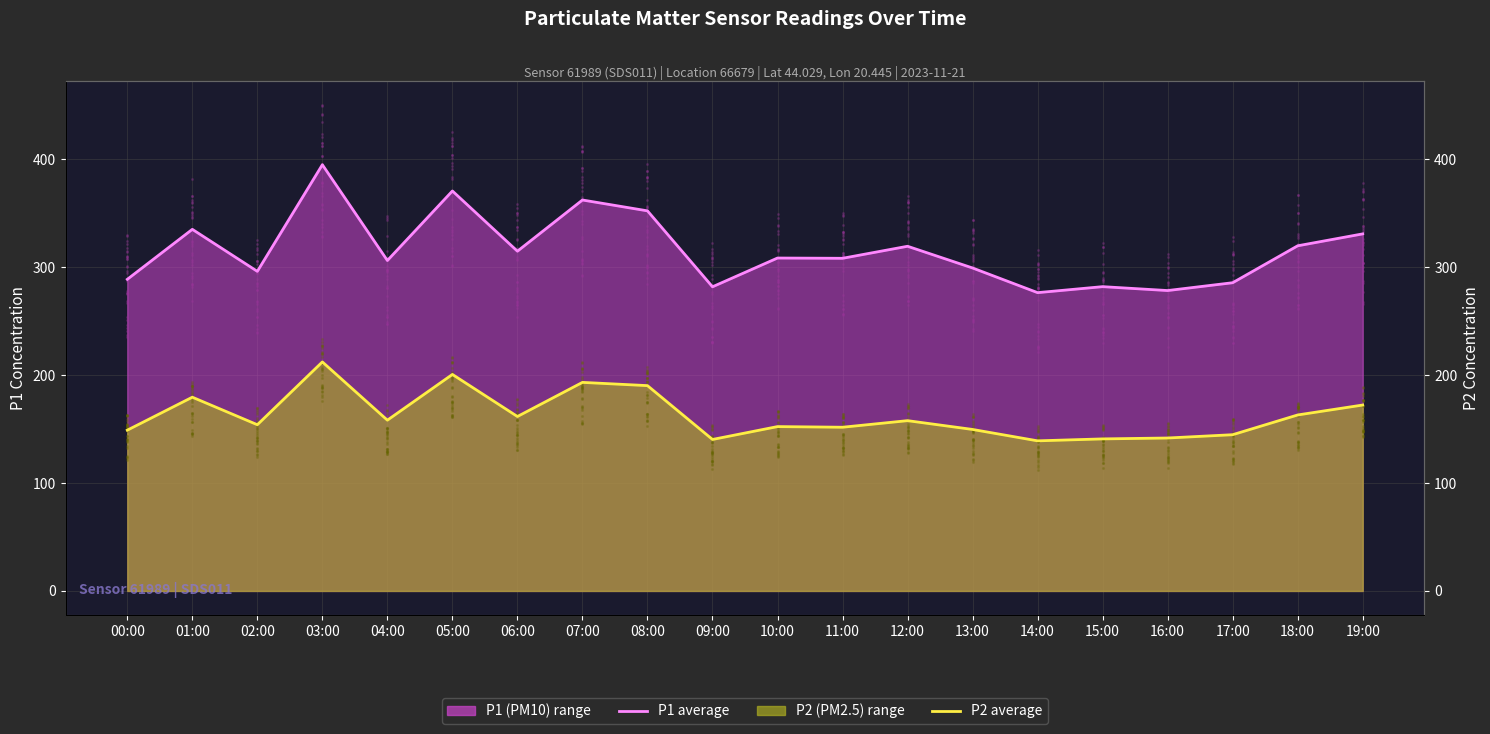

At which category is the sum across all series the highest?

03:00